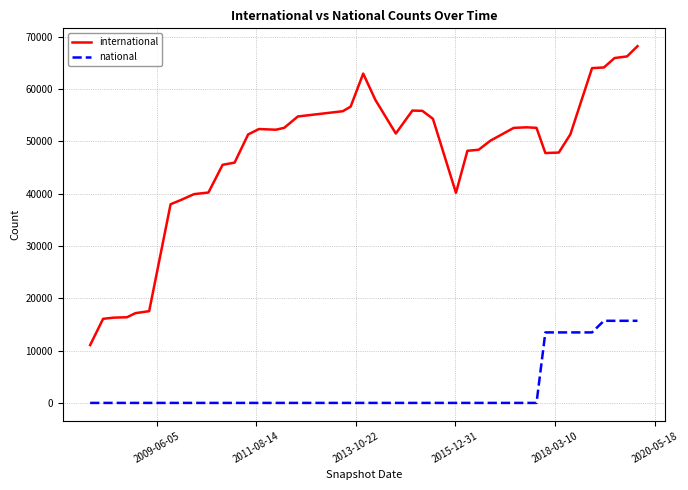

Does the chart have visible grid lines?

Yes